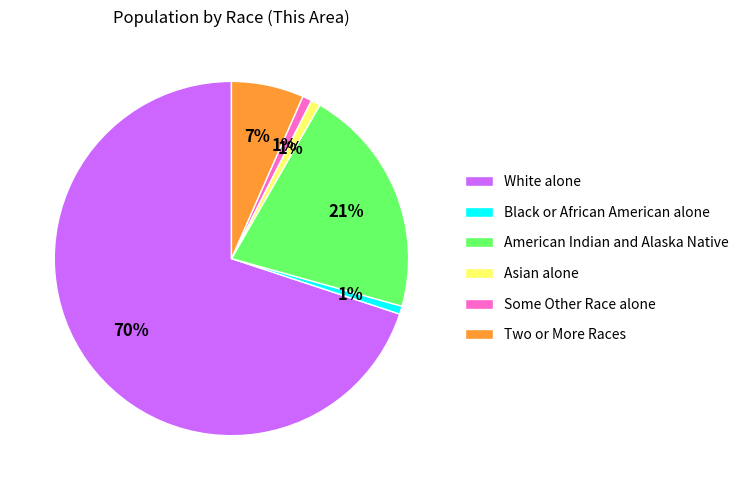

Which slice is the largest?

White alone